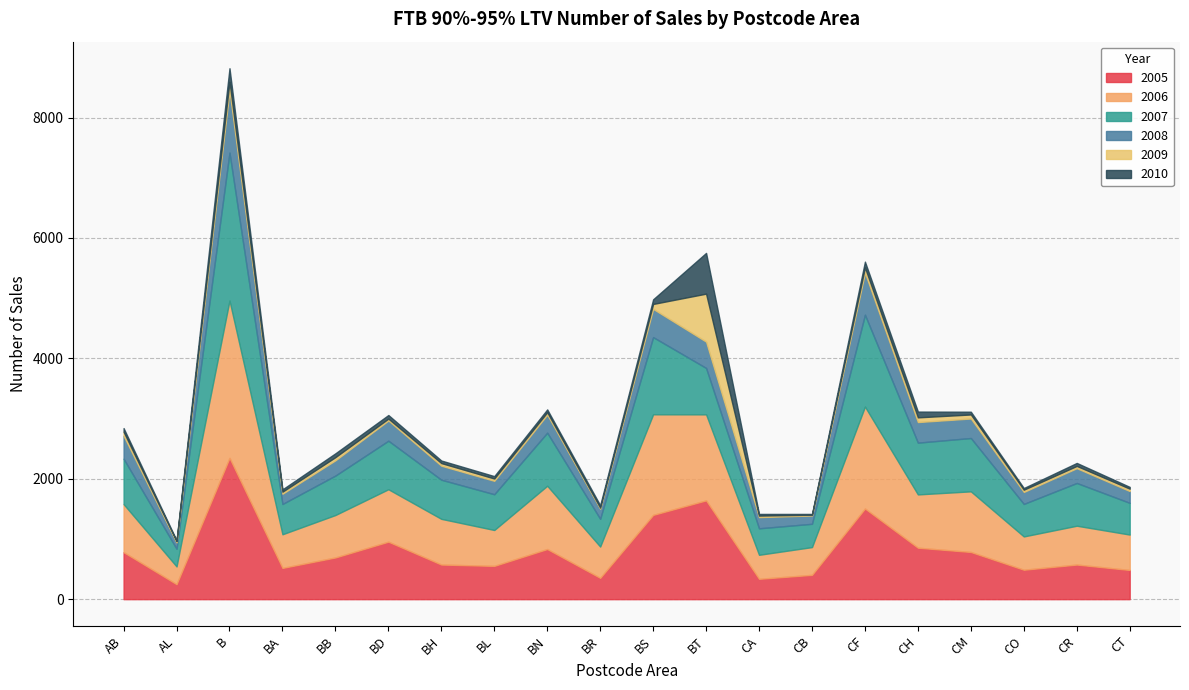

How many data points does each series have?

20